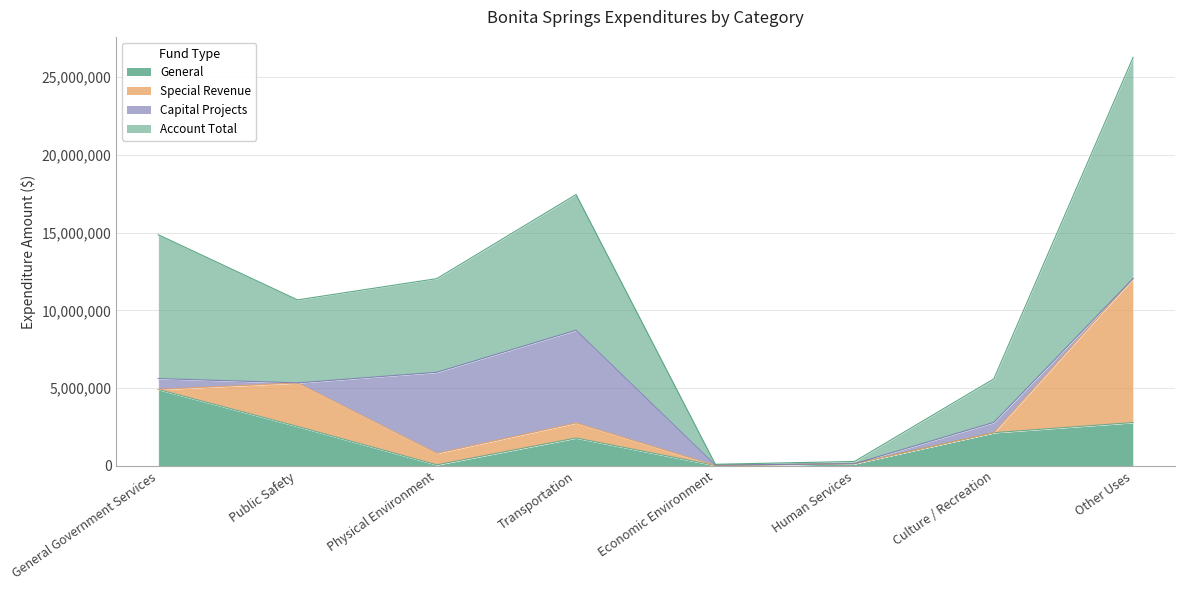

What position from the left is Culture / Recreation?

7